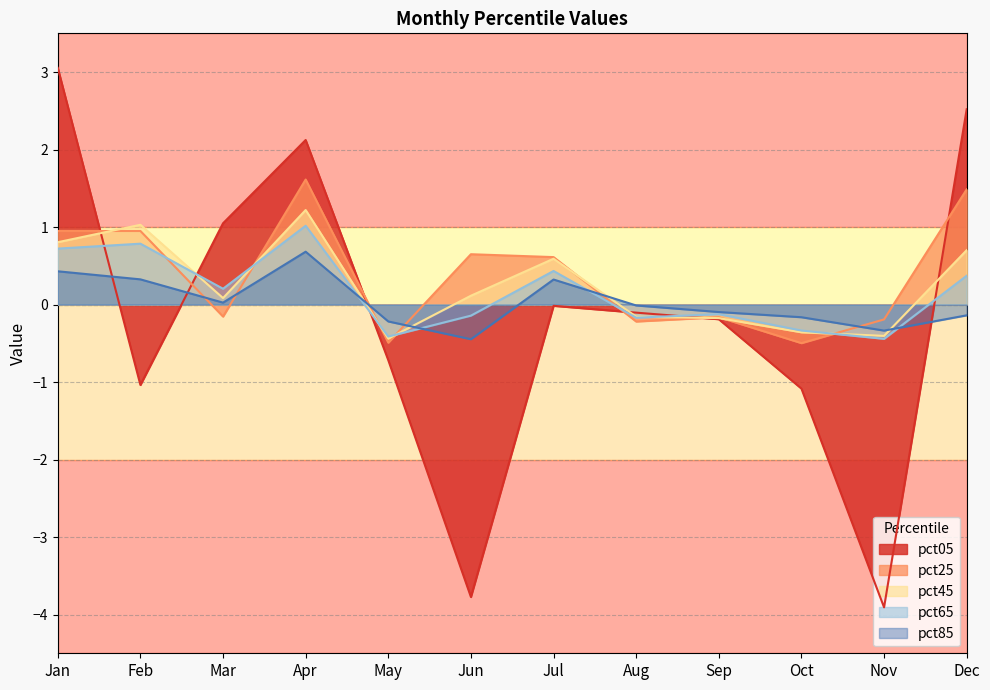

Count the number of data series in this chart.

5